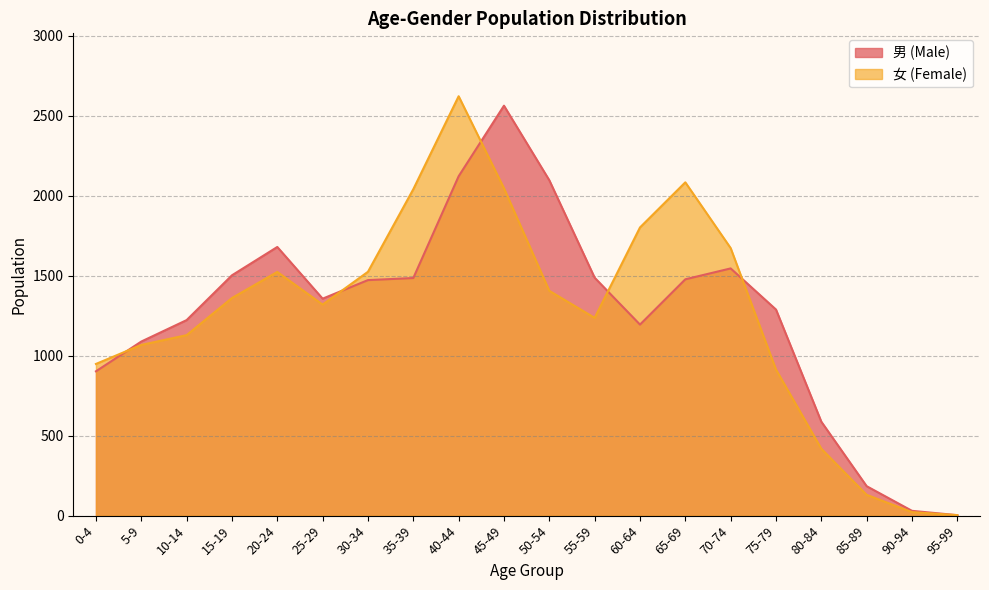

What is the difference between the second highest and second lowest values in the 女 (Female) series?

2061